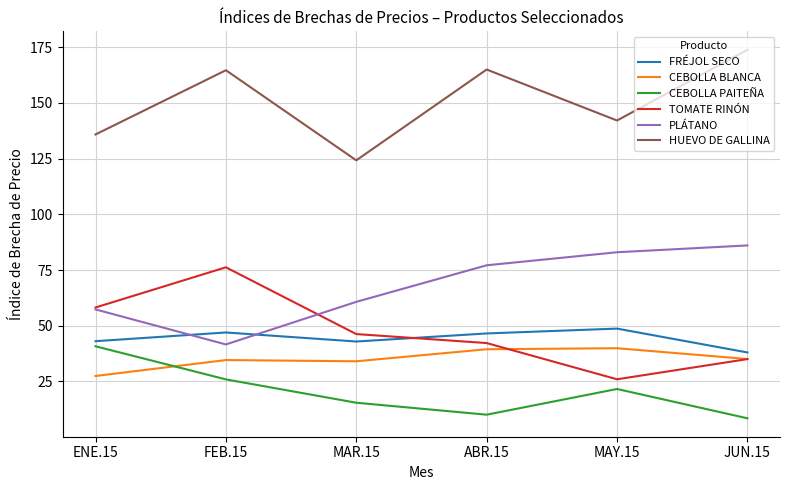

At which category does CEBOLLA PAITEÑA reach its first local valley?

ABR.15